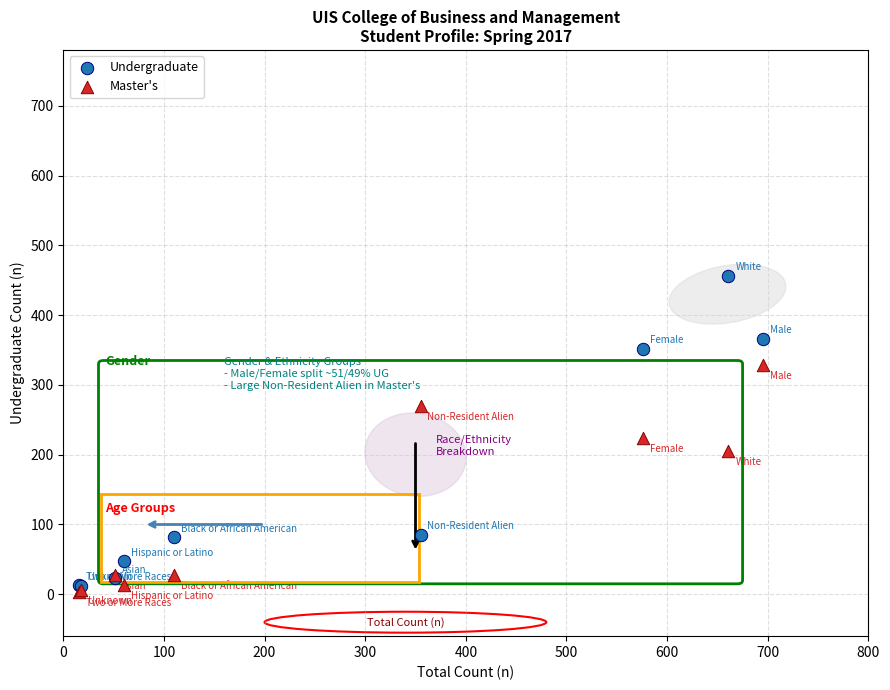

In the Undergraduate series, what Y value is closest to 234?

352